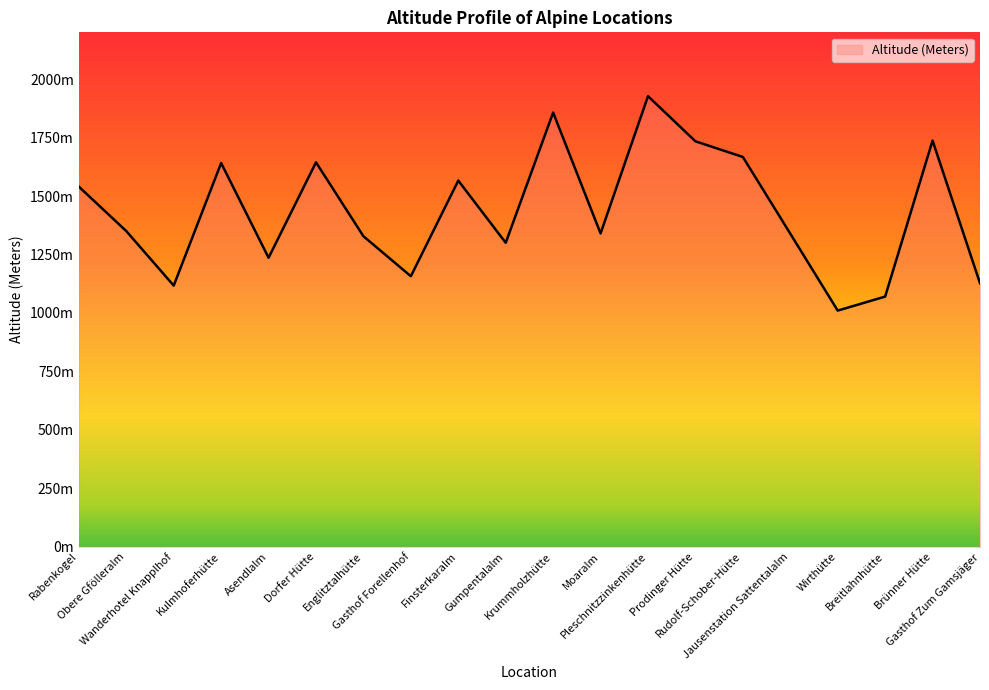

Between Gumpentalalm and Jausenstation Sattentalalm, which is larger?

Jausenstation Sattentalalm